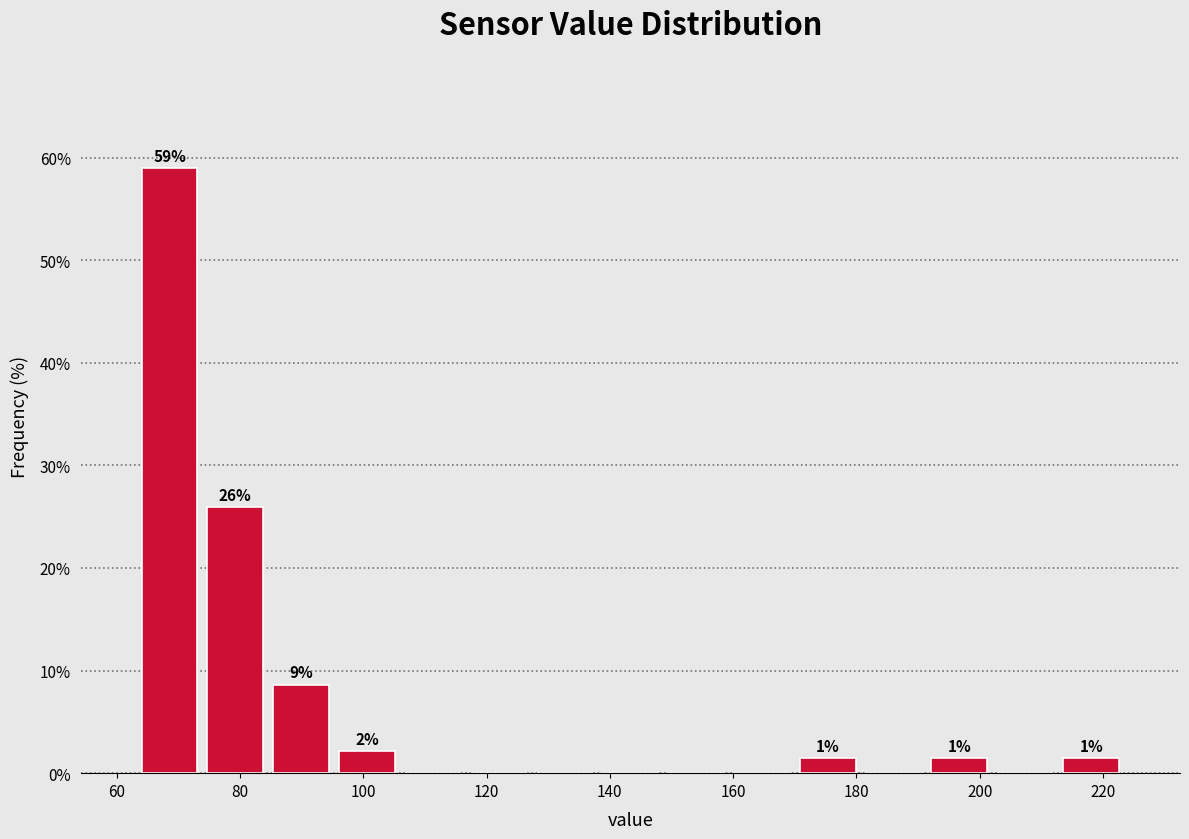

Over which range of the x-axis is the bar tallest?

64 to 74